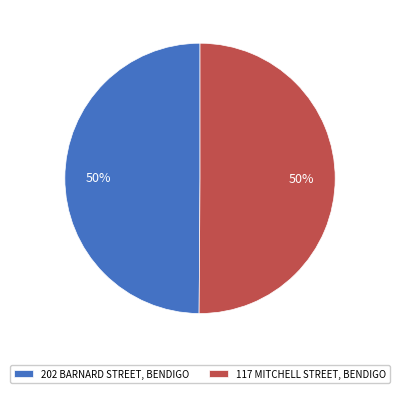

Is the sum of 202 BARNARD STREET, BENDIGO and 117 MITCHELL STREET, BENDIGO greater than half?

Yes